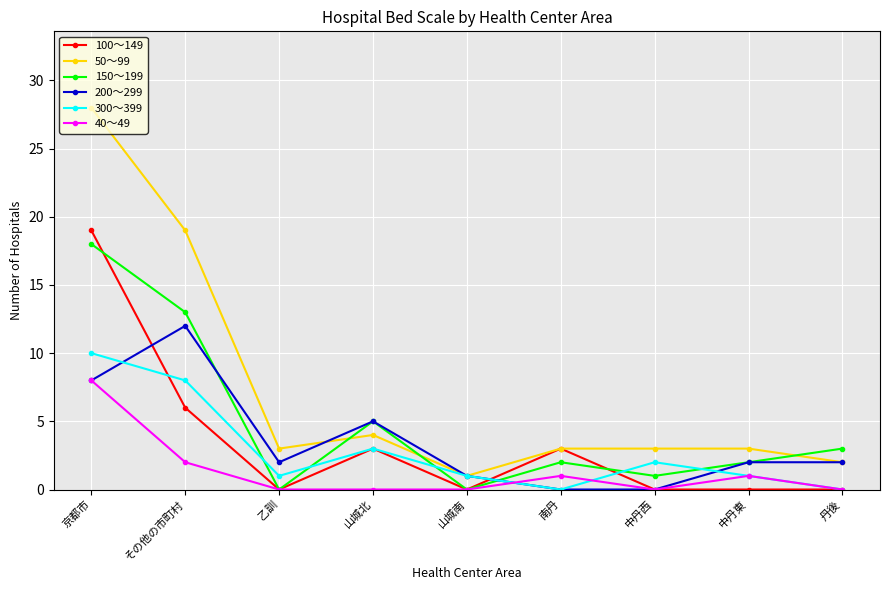

The value of 50～99 at 丹後 is 2. True or false?

True